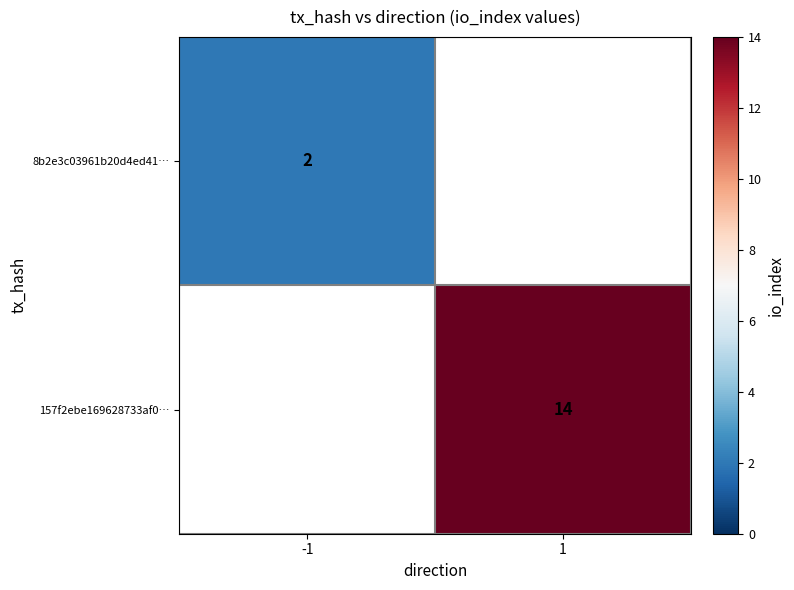

Is it true that 157f2ebe169628733af0… equals 14 at 1?

True